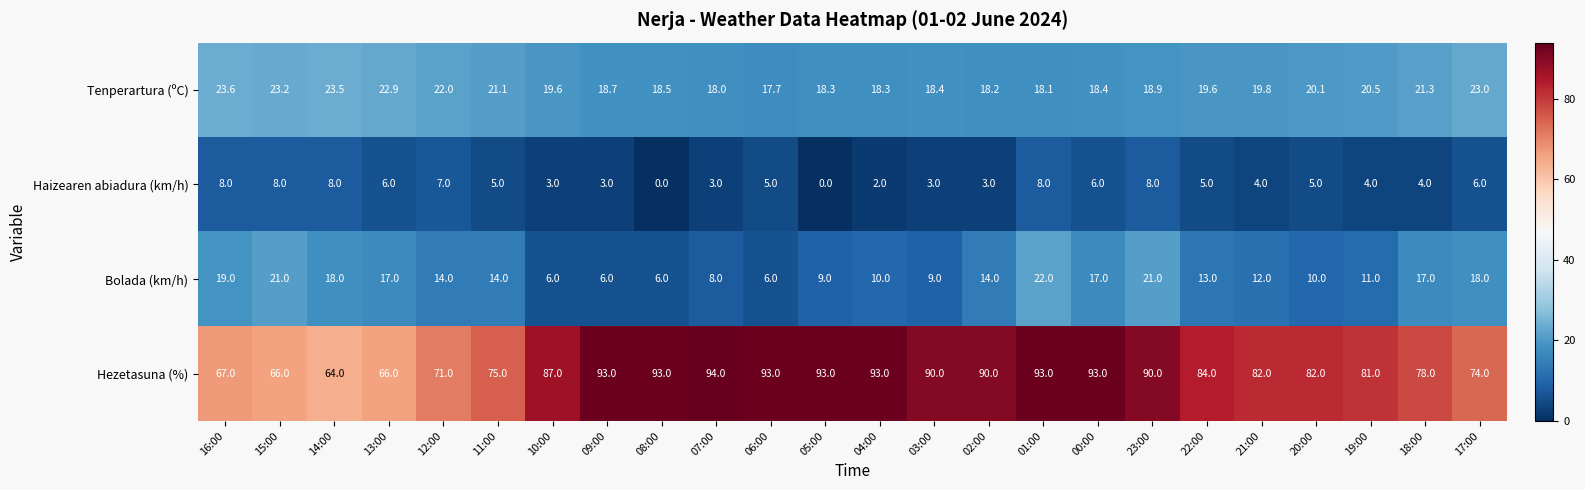

What is the spread (max minus min) of values at 22:00?

79.0